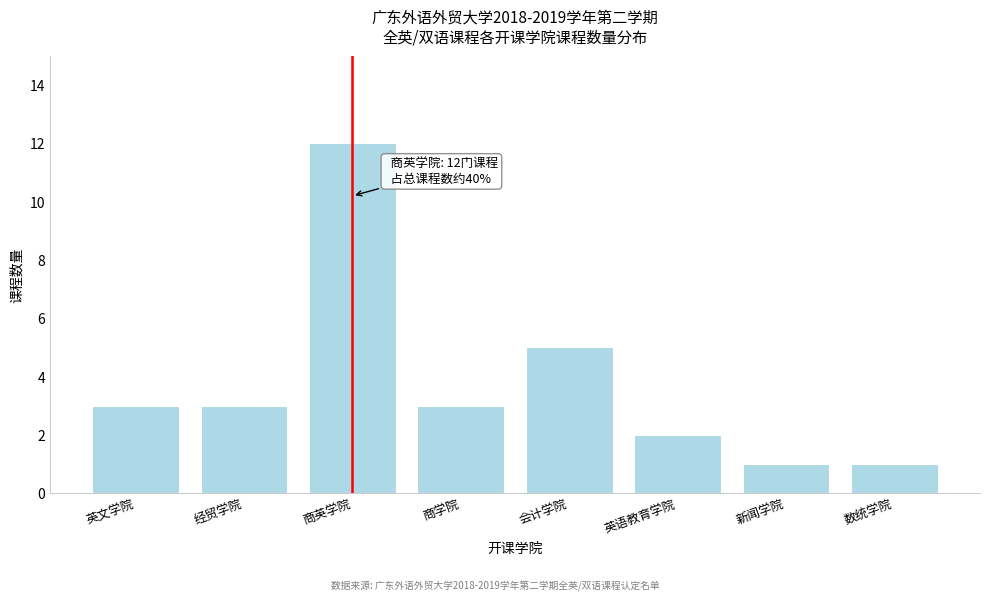

Reading right to left, transcribe all the data shown in this chart.

数统学院=1	新闻学院=1	英语教育学院=2	会计学院=5	商学院=3	商英学院=12	经贸学院=3	英文学院=3